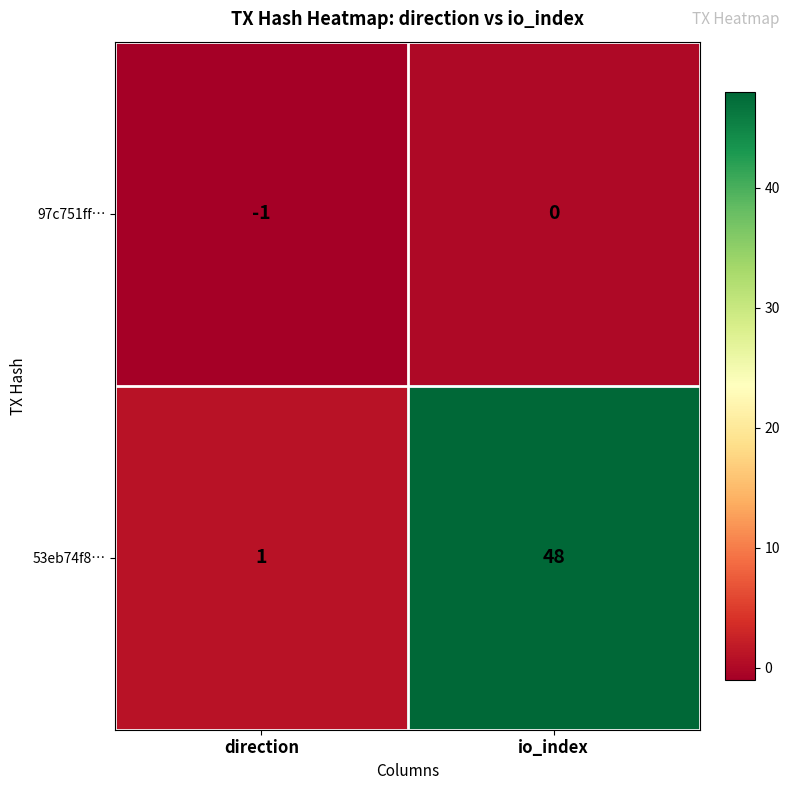

Reading left to right, transcribe all the data shown in this chart.

97c751ff…: -1	0
53eb74f8…: 1	48